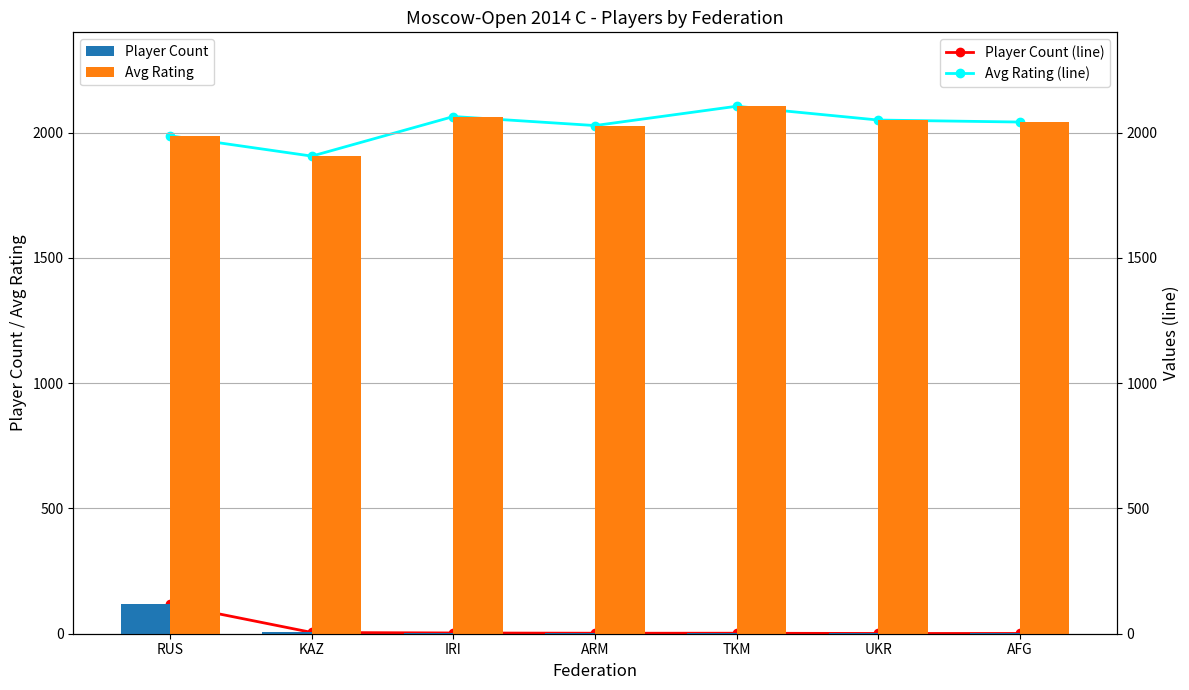

What is the label of the 3rd bar from the left?

IRI